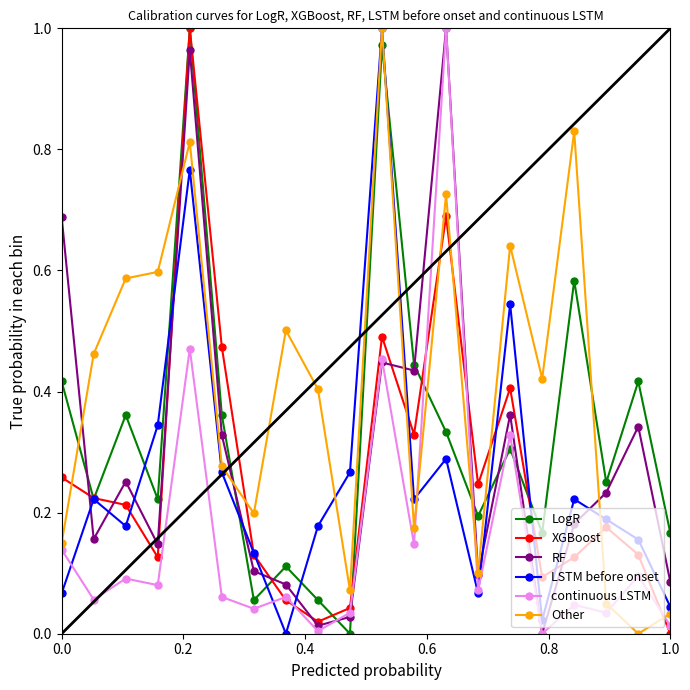

How many lines are shown in the chart?

6